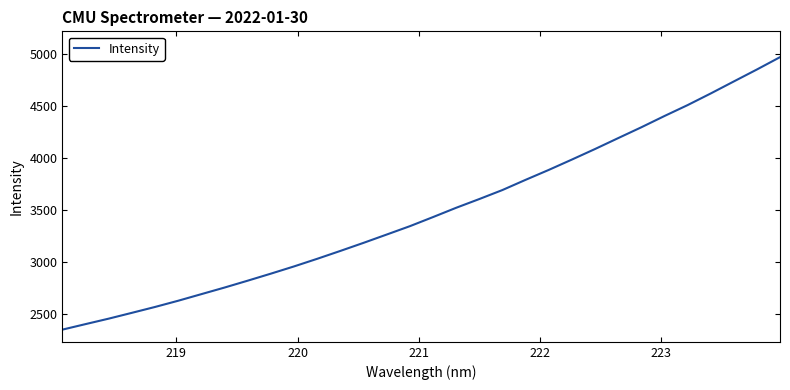

What is the minimum value shown in the chart?

2347.7